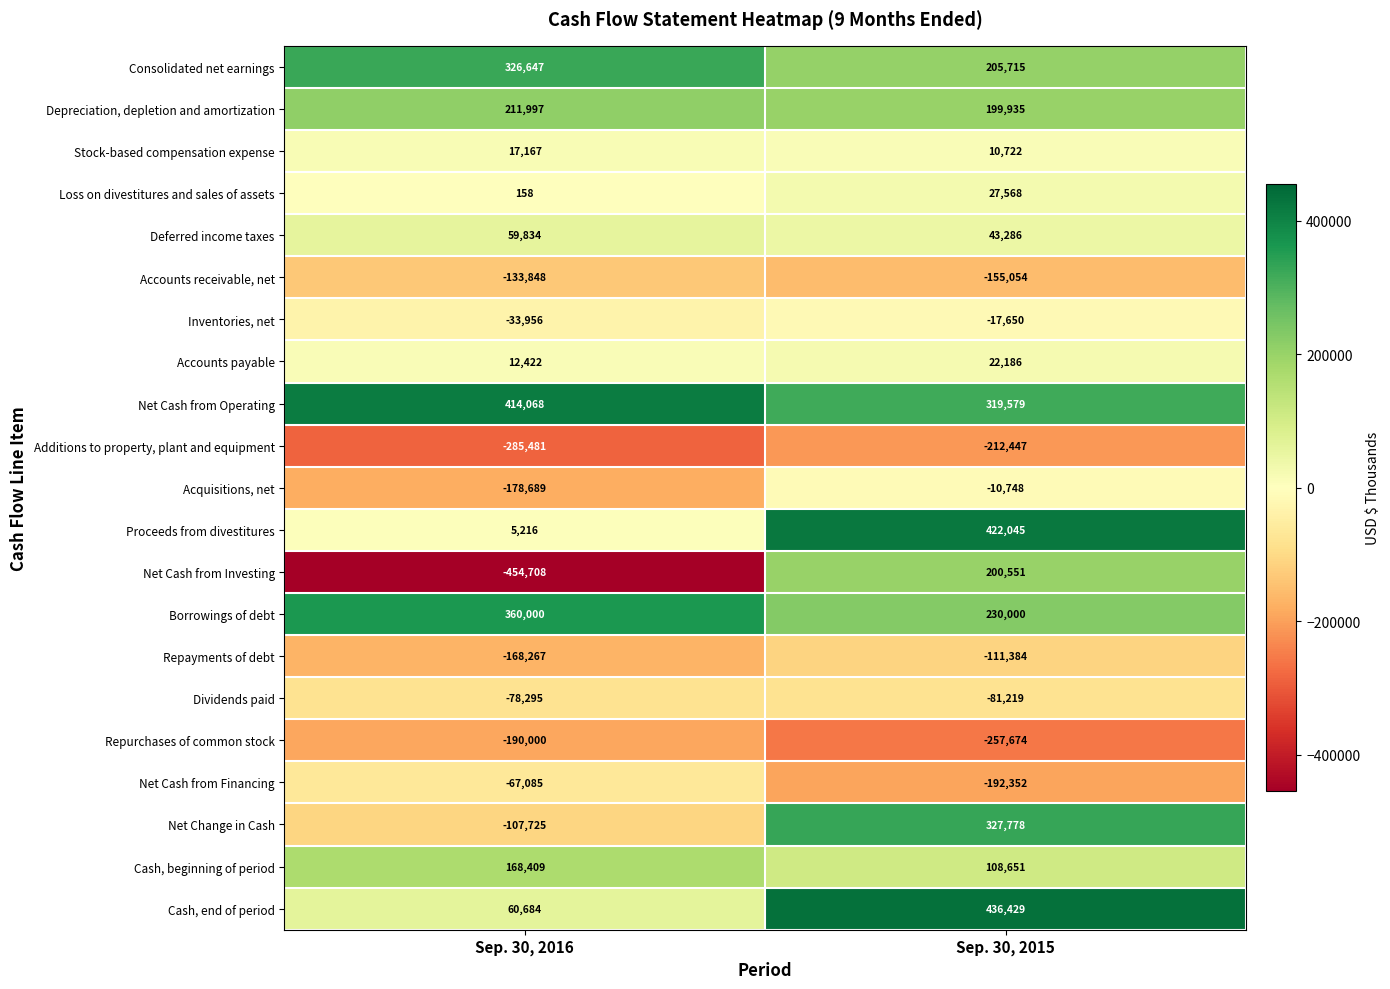

How many series are shown in this chart?

21